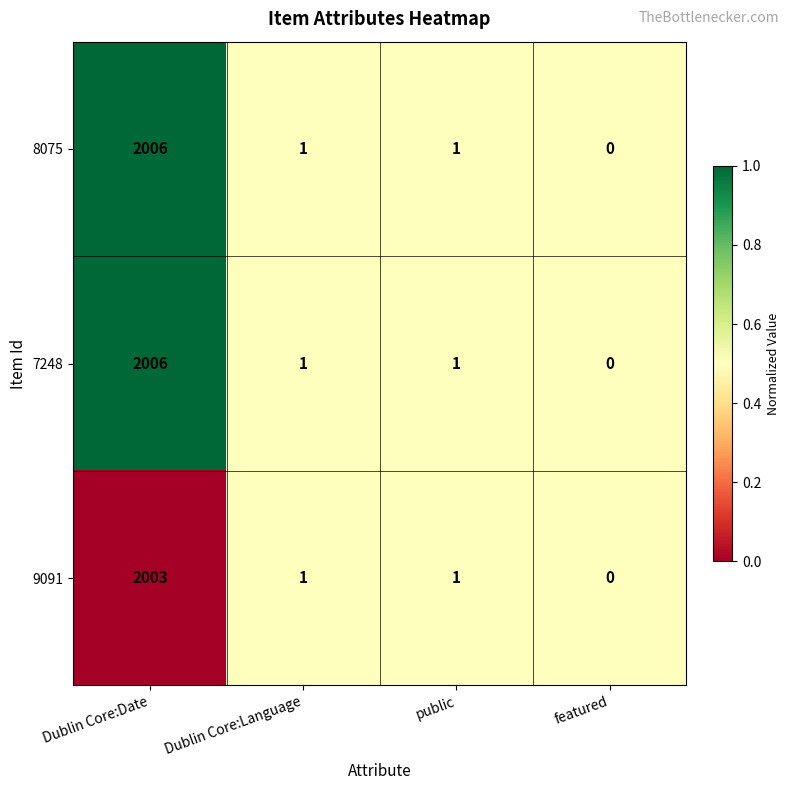

What is the total value across all series at Dublin Core:Language?

3